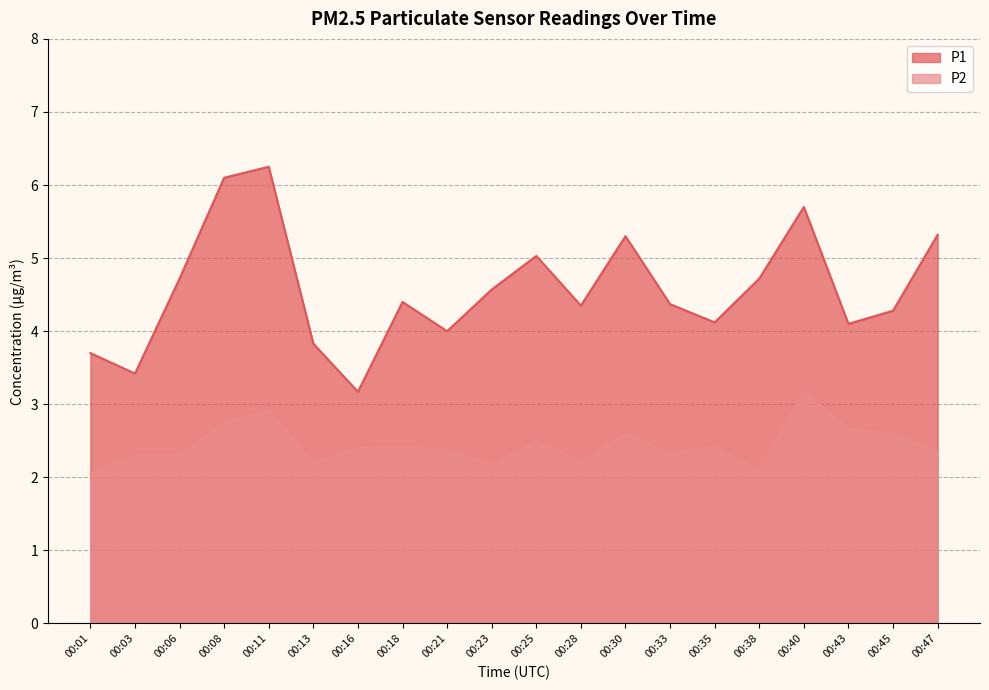

True or false: P2 has a value of 2.4 at 00:16.

True